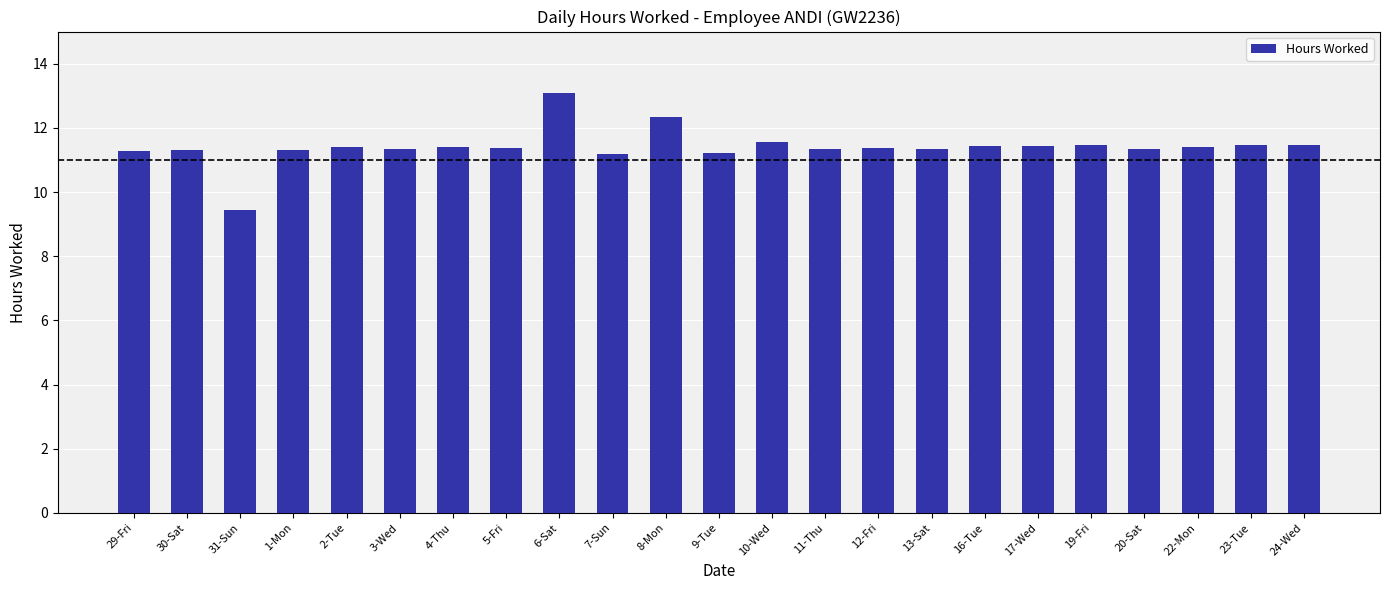

How many data points are above 11?

22